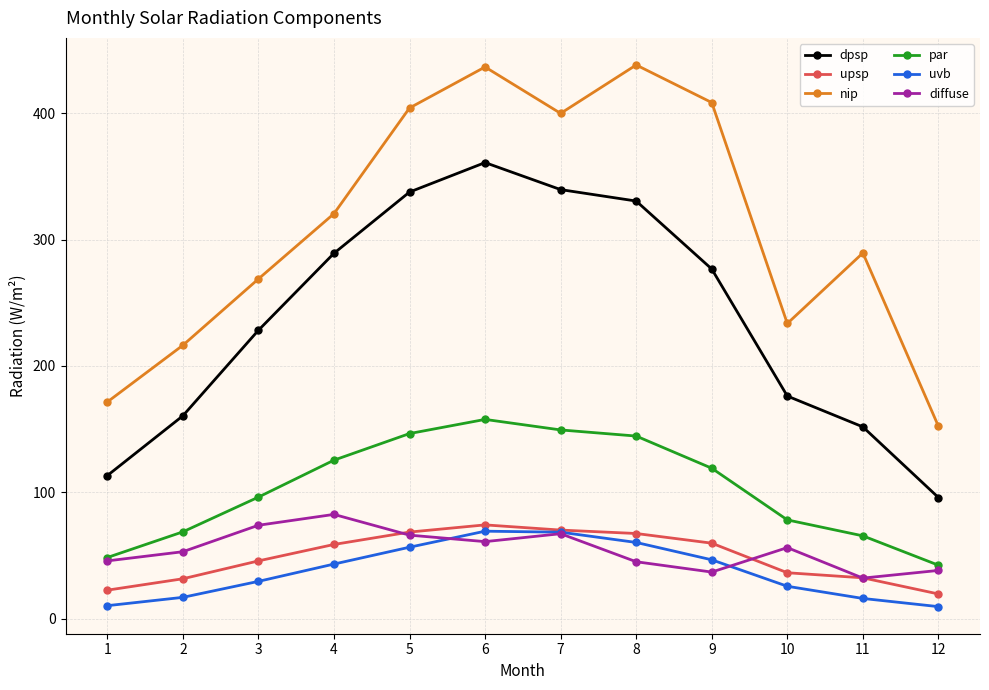

What are all the series names shown in the legend?

dpsp, upsp, nip, par, uvb, diffuse